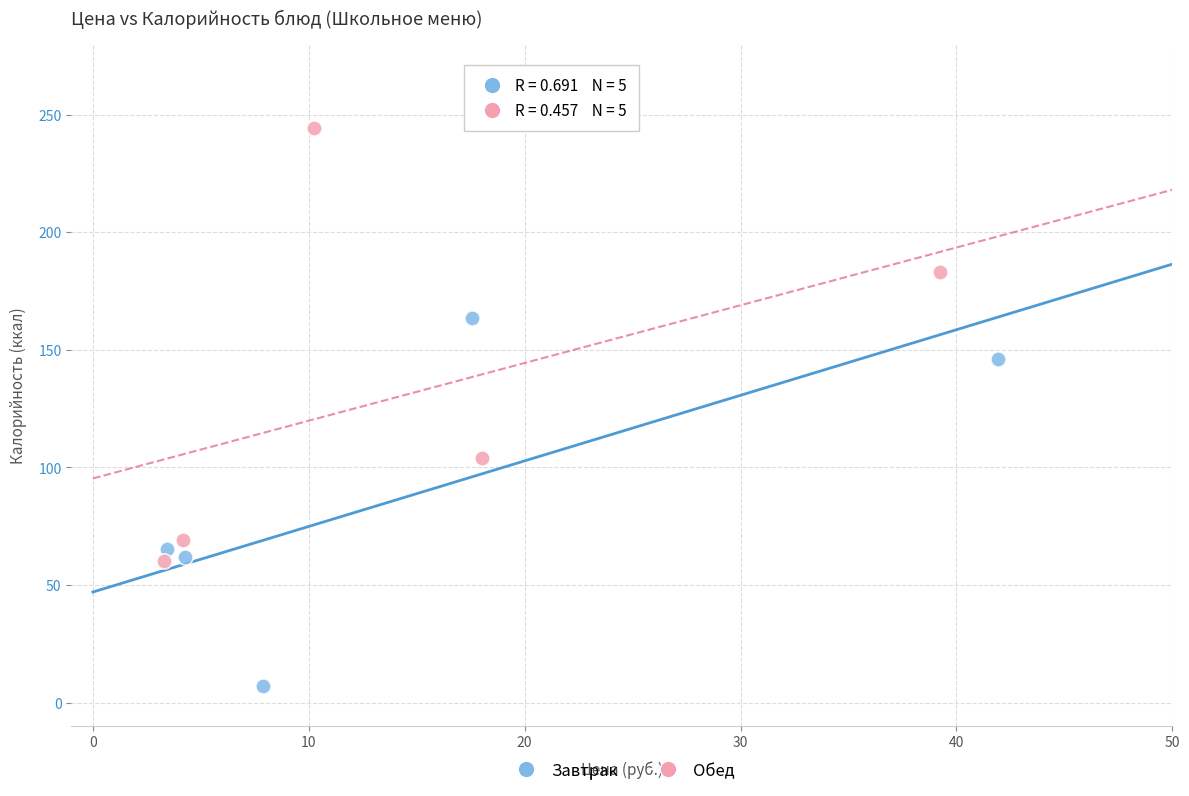

Which series has the widest spread of Y values?

Обед